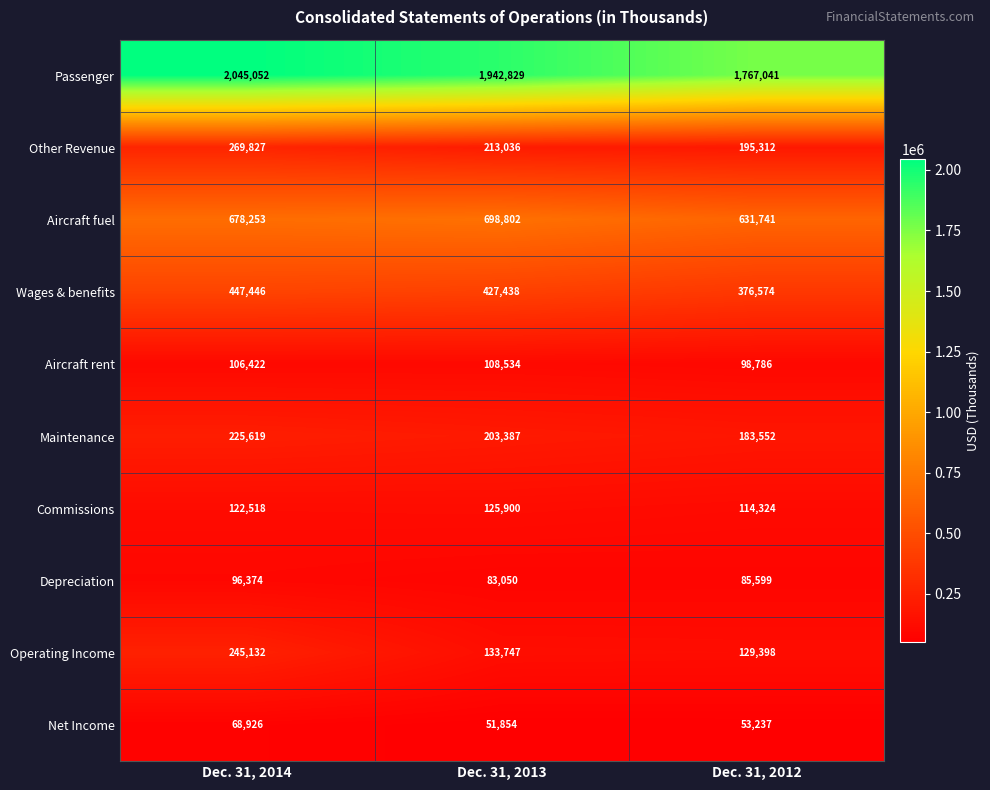

At which label does Commissions reach its peak?

Dec. 31, 2013